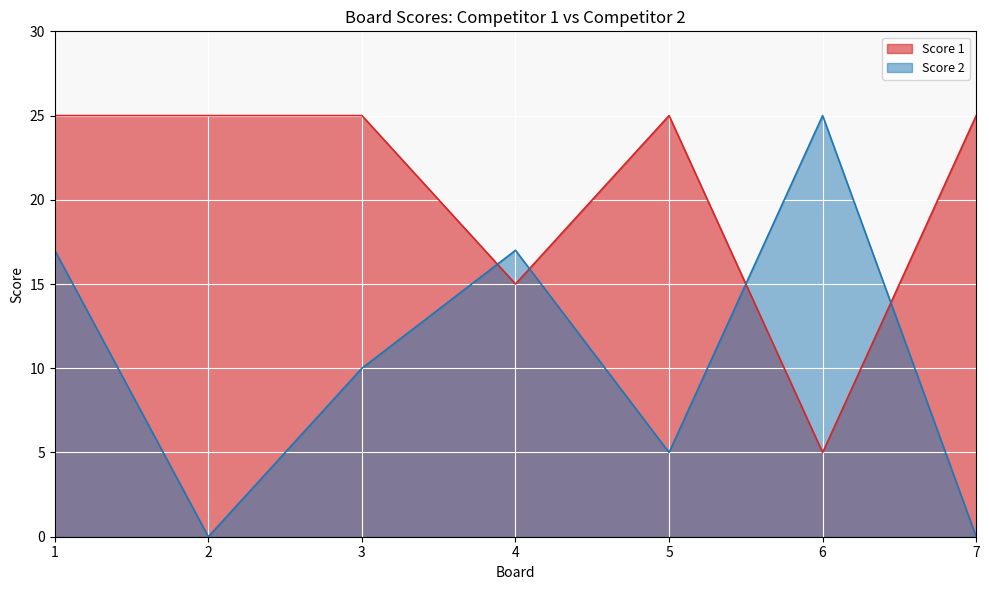

Which category has the highest value in the Score 2 series?

6